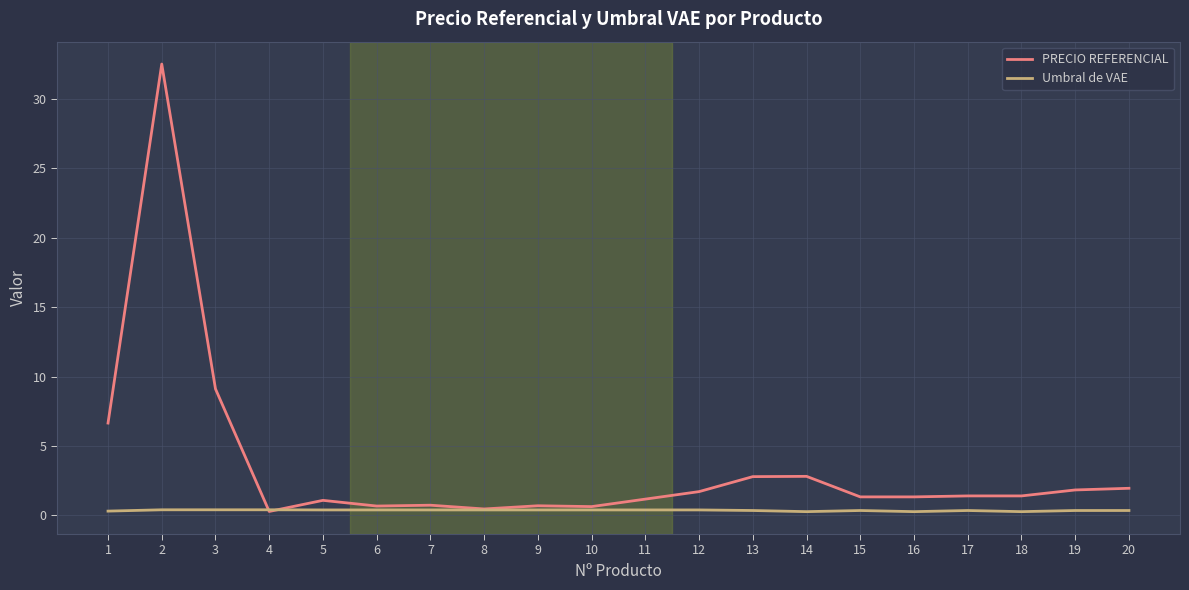

Where is the first local minimum for PRECIO REFERENCIAL?

4